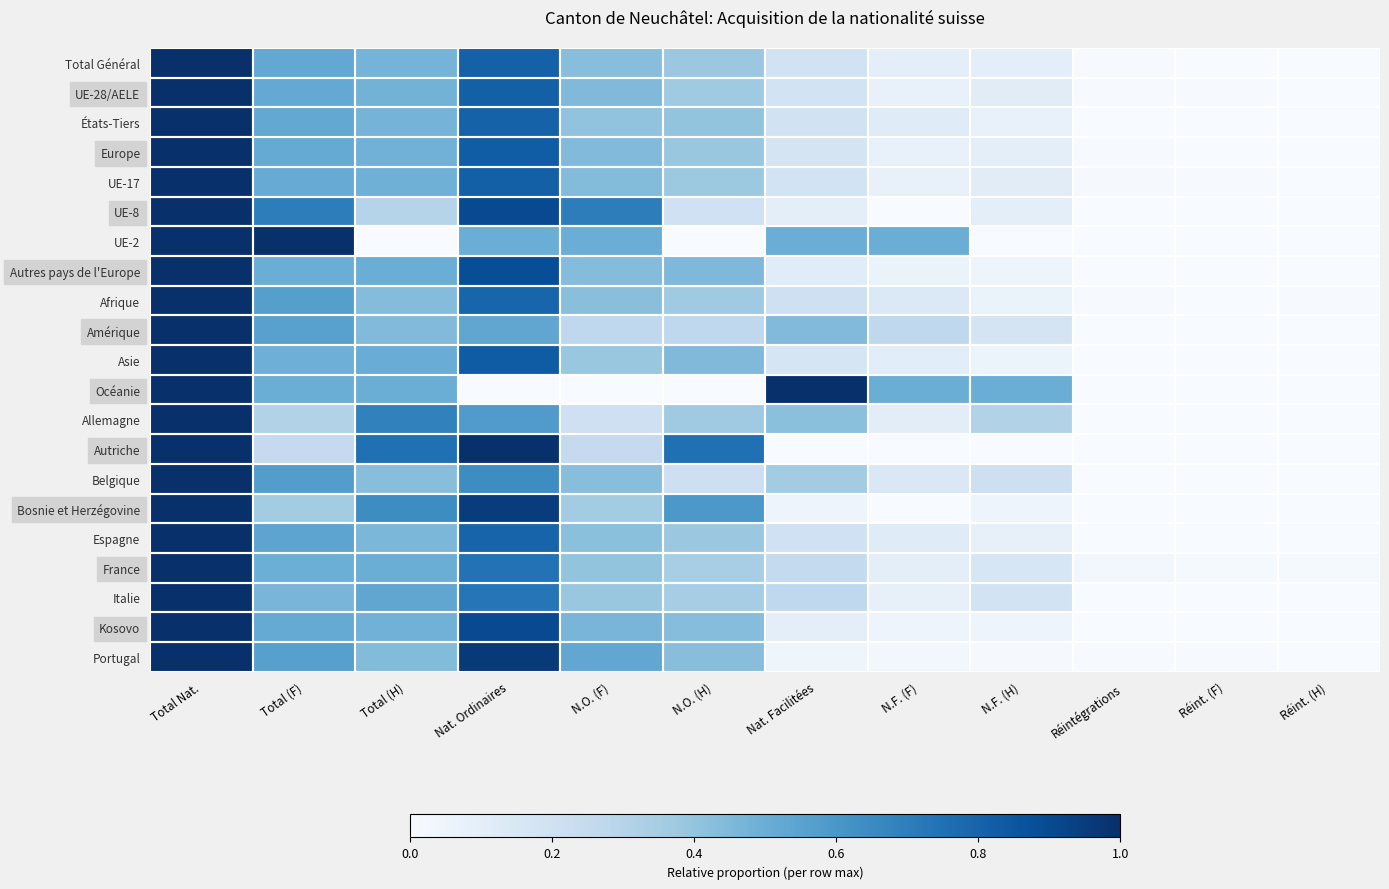

At how many categories does at least one series exceed 0?

12